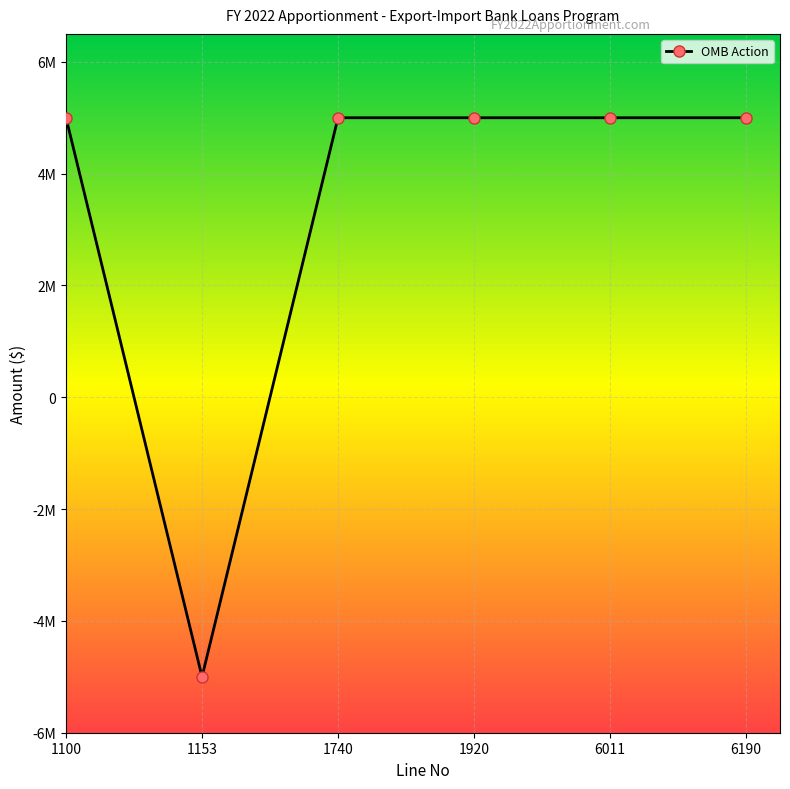

The value at 1740 is 1110739. True or false?

False